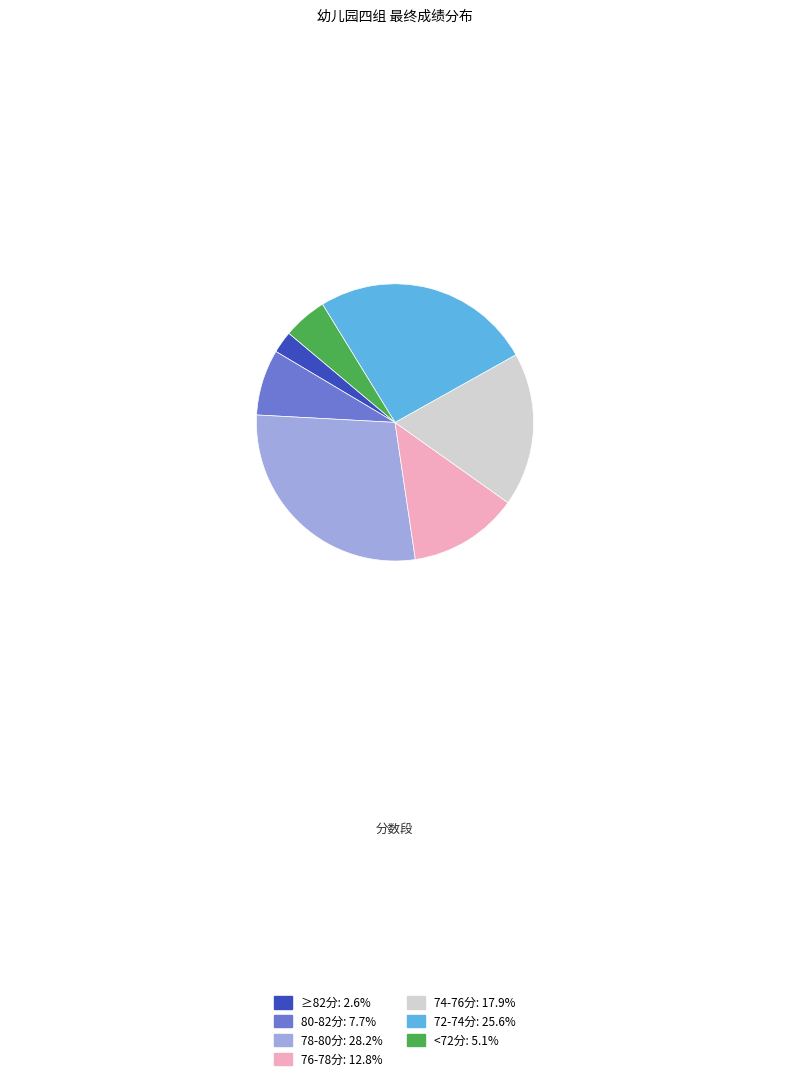

How many slices are in this pie chart?

7